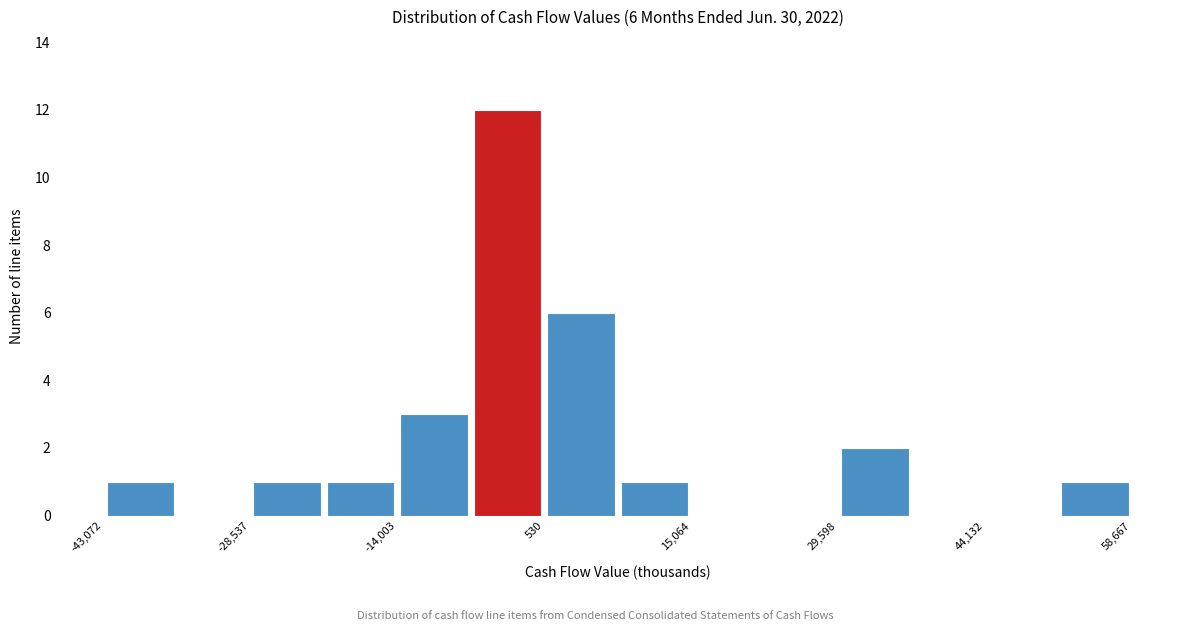

Around what value on the x-axis is the tallest bar? Give the approximate position of its centre, as read against the axis.

-4000